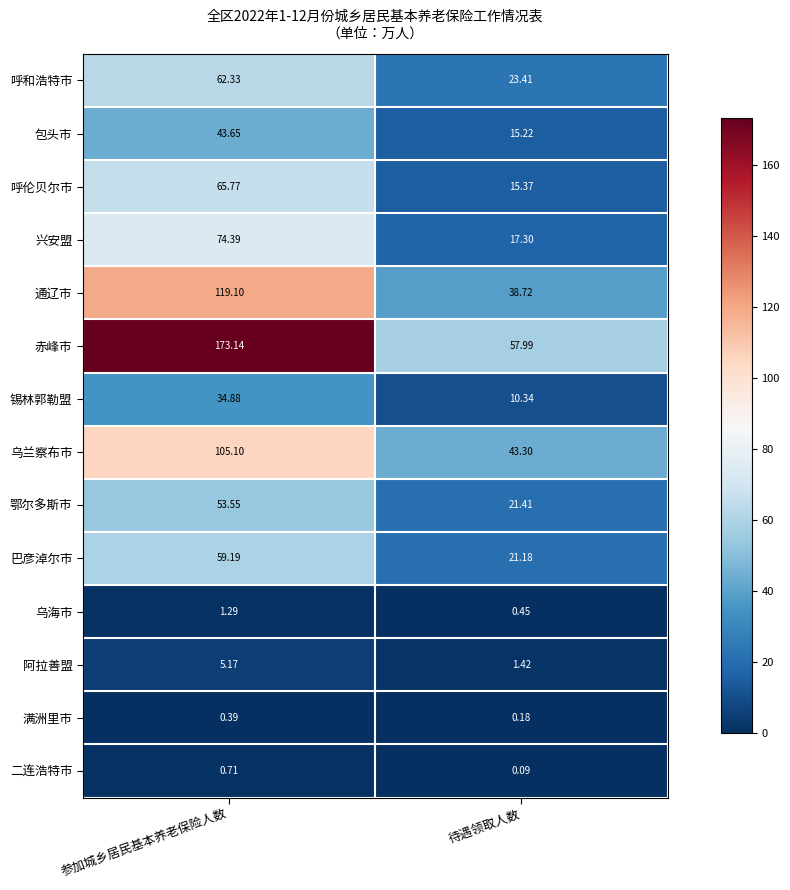

At how many categories does at least one series exceed 156?

1